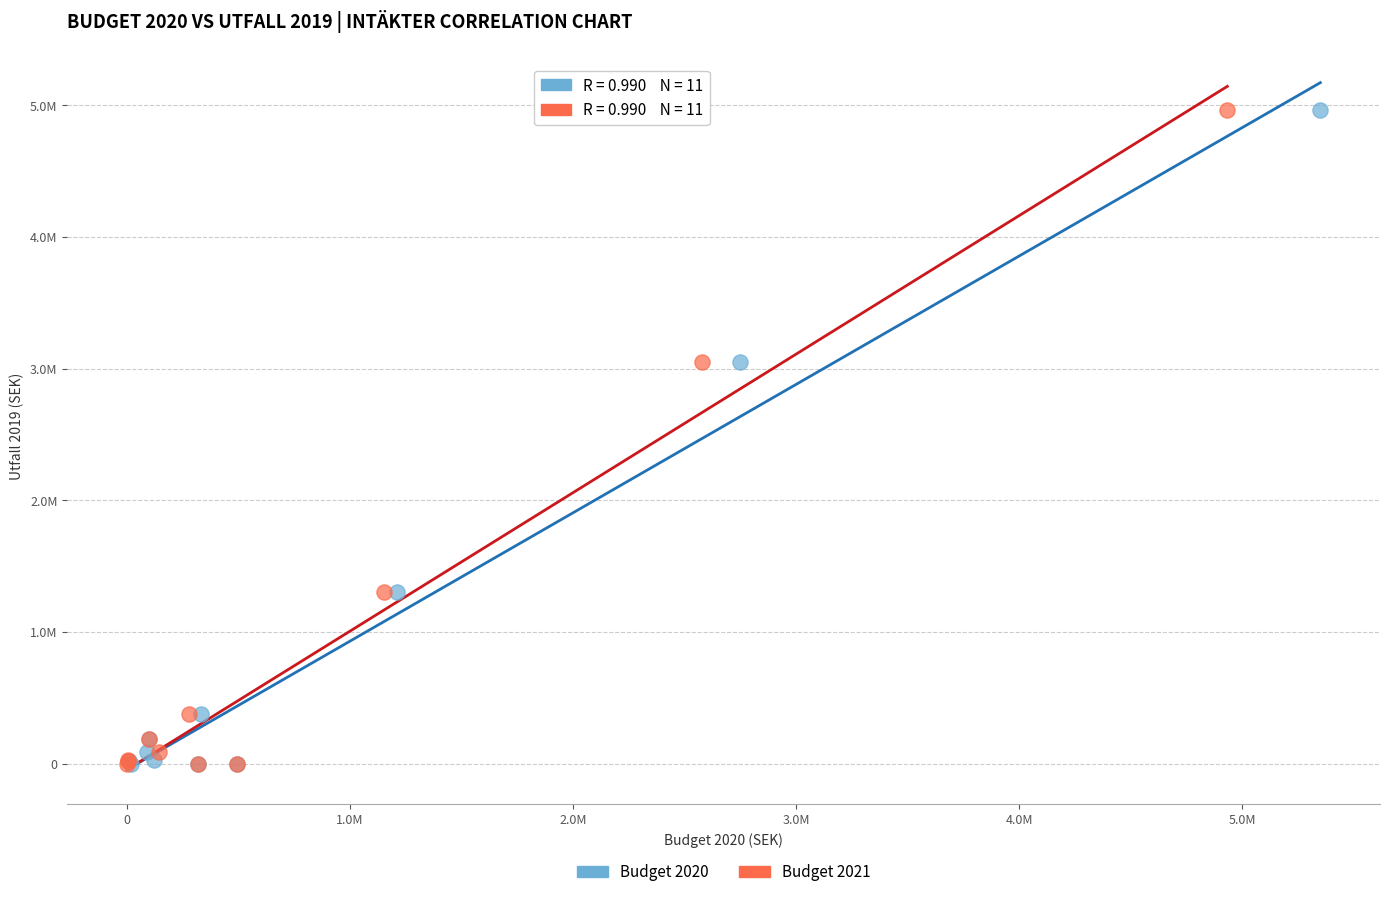

What are all the series names shown in the legend?

Budget 2020, Budget 2021